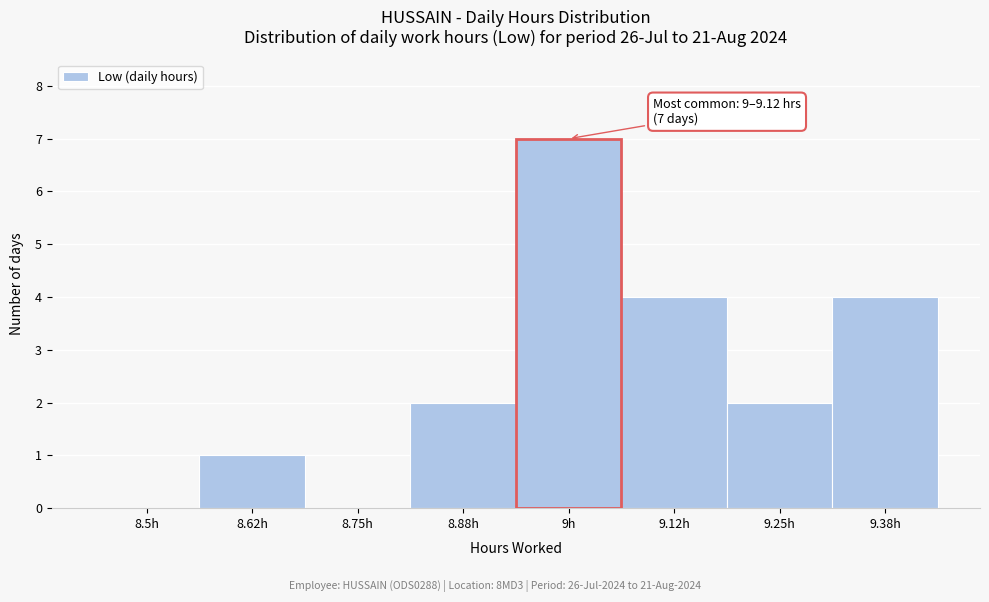

Reading left to right, what are all the values shown in this chart?

8.5h=0	8.62h=1	8.75h=0	8.88h=2	9h=7	9.12h=4	9.25h=2	9.38h=4